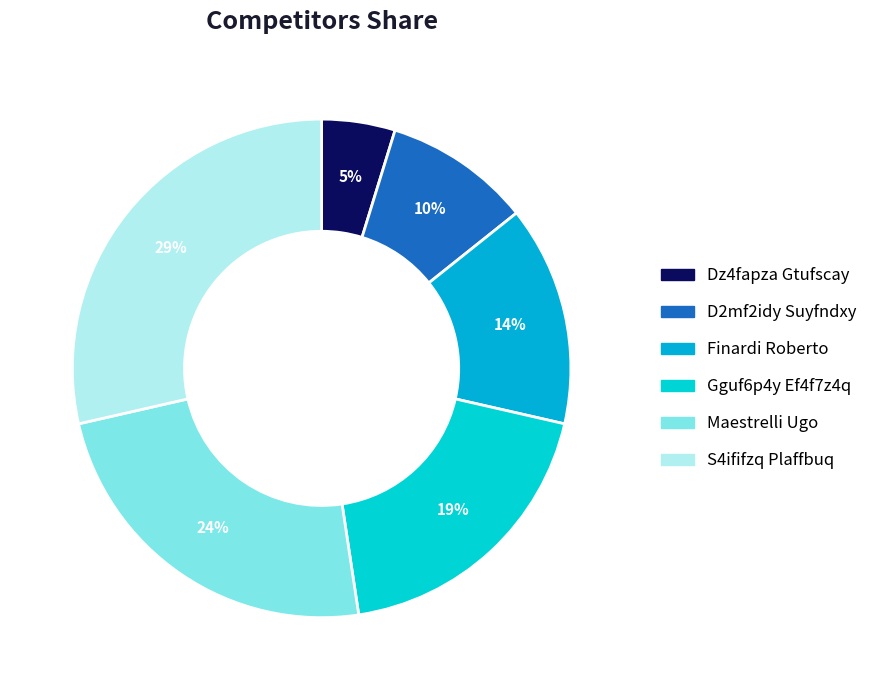

To the nearest percent, what portion does Gguf6p4y Ef4f7z4q represent?

19%